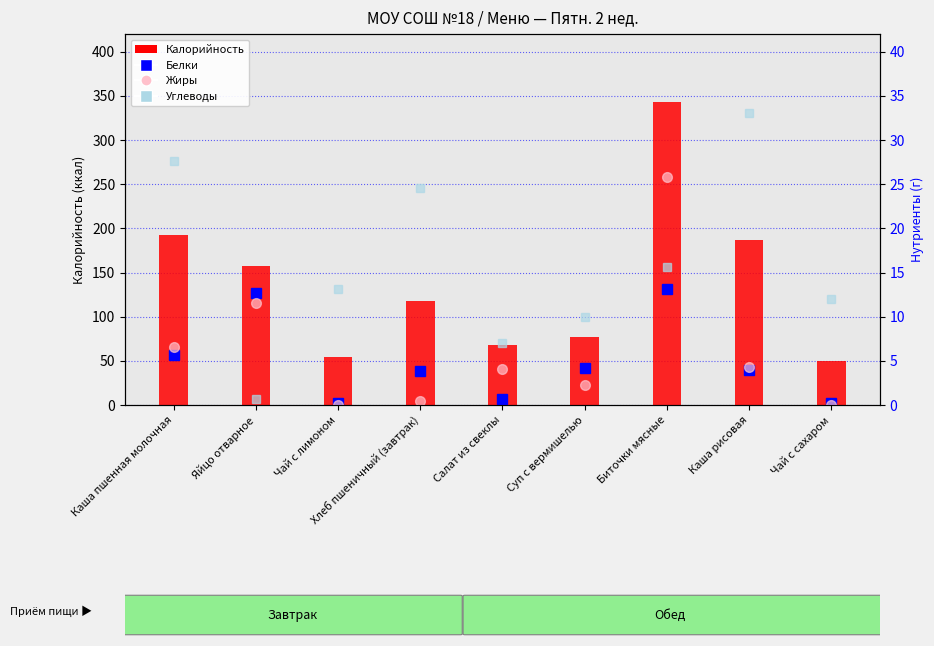

What is the difference between the Жиры values at Каша пшенная молочная and Яйцо отварное?

5.0